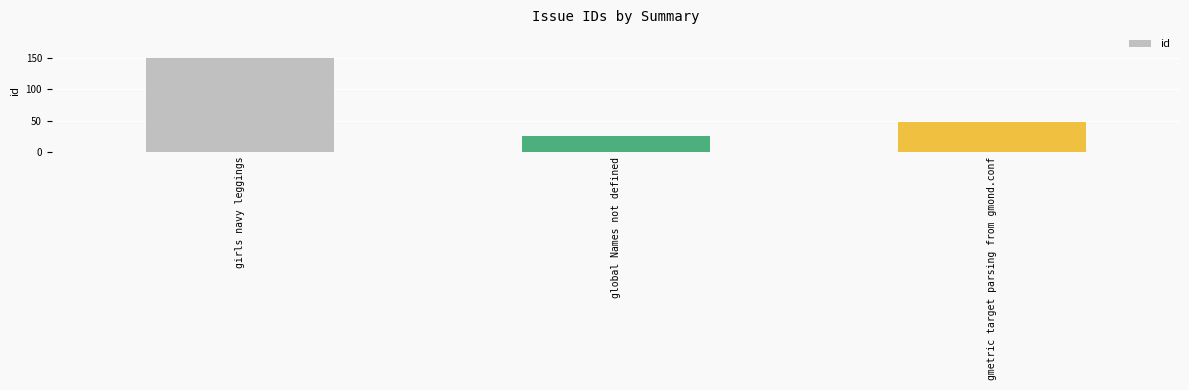

What is the greatest value displayed?

151